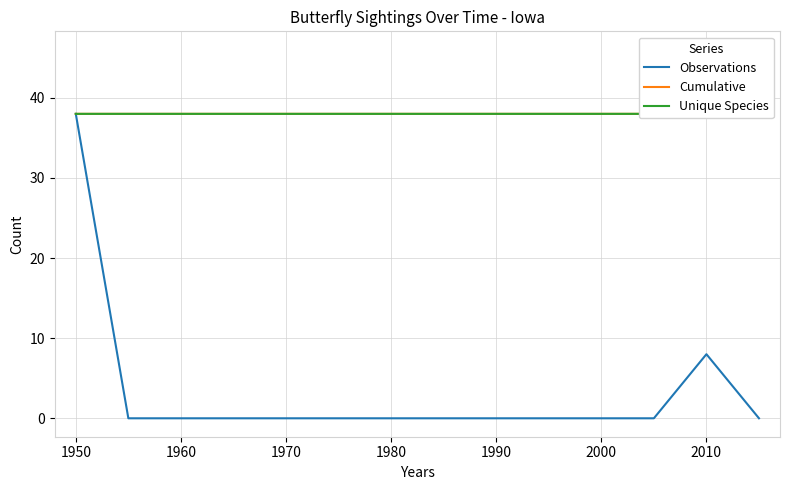

What is the sum of all Cumulative values?

548